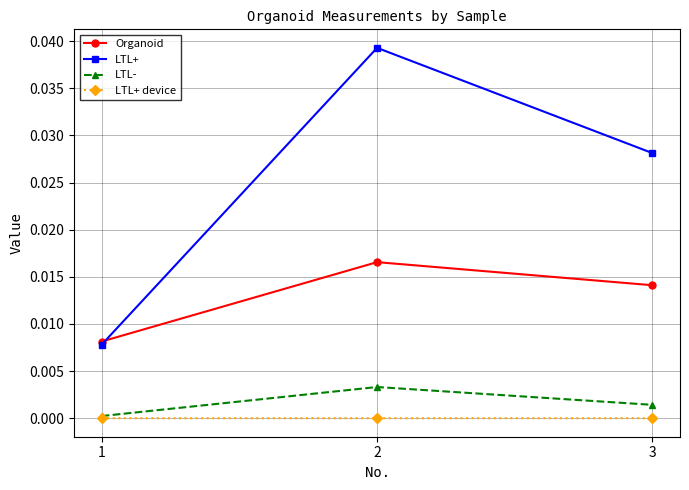

Is the value of Organoid at 3 greater than the value of LTL- at 2?

Yes